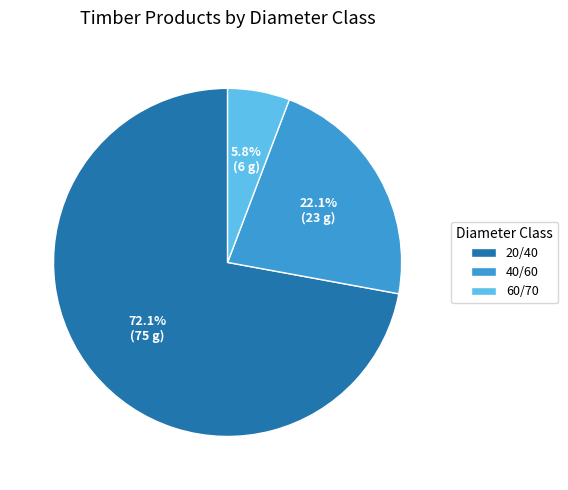

Does 20/40 represent more than half of the total?

Yes